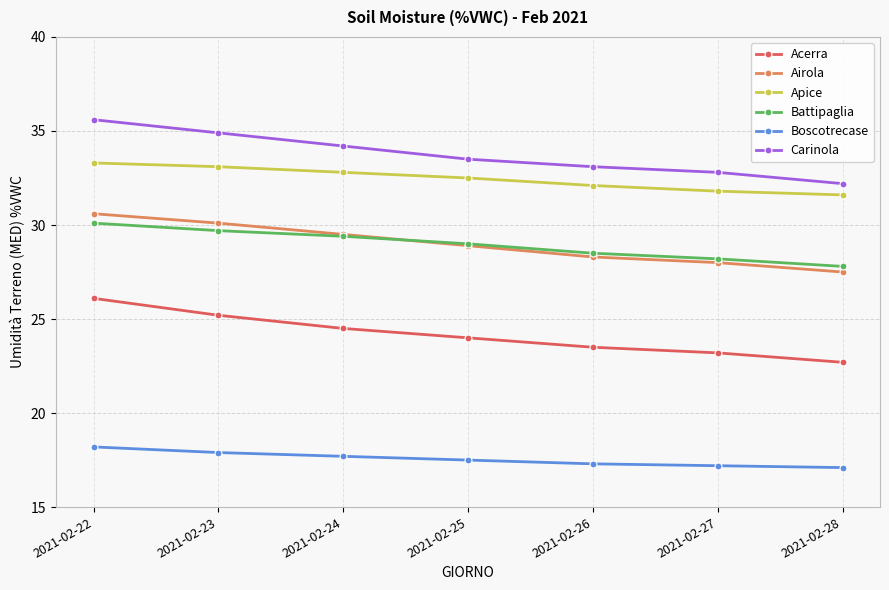

True or false: Boscotrecase and Carinola intersect in this chart.

False